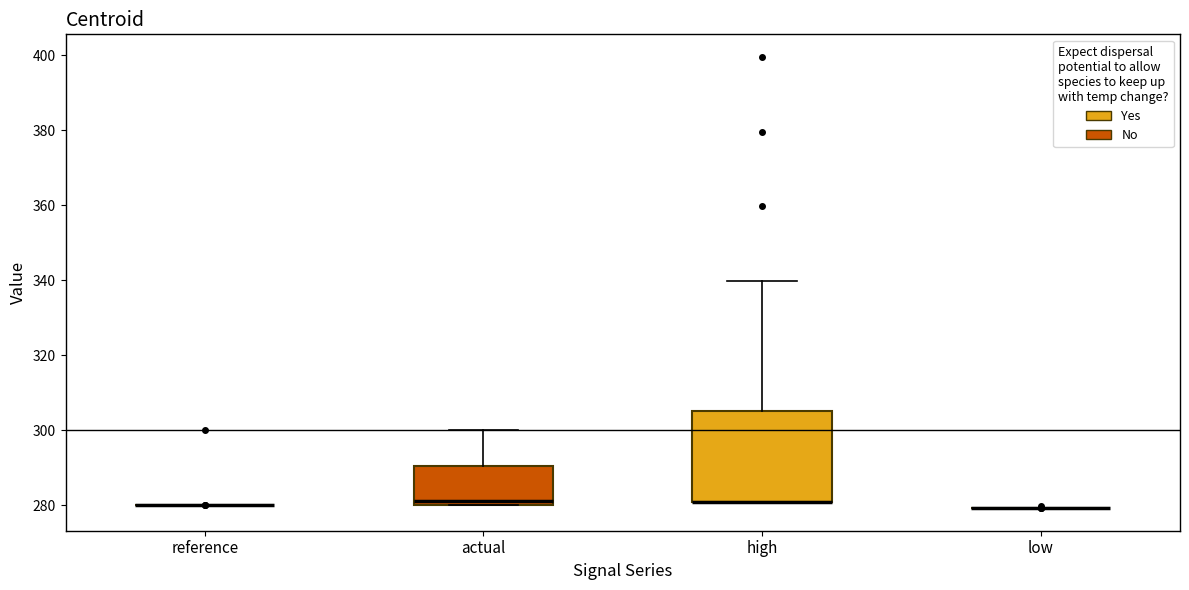

Reading left to right, read every box against the y-axis: the position of its median line, the range the box covers, and the ends of its whiskers. The values are not printed on the chart, so give them approximately, as read against the axis.

reference: box collapsed to a line at 280, whiskers 280 to 280
actual: median 282, box 280 to 290, whiskers 280 to 300
high: median 280 (drawn on the box's lower edge), box 280 to 304, whiskers 280 to 340
low: box collapsed to a line at 280, whiskers 280 to 280